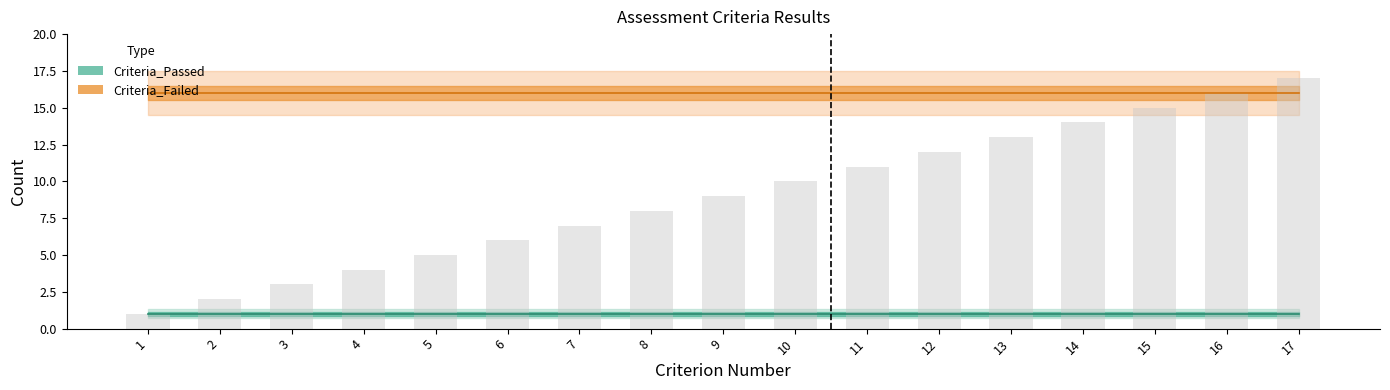

What is the ratio of the value at 12 to the value at 14?

0.9